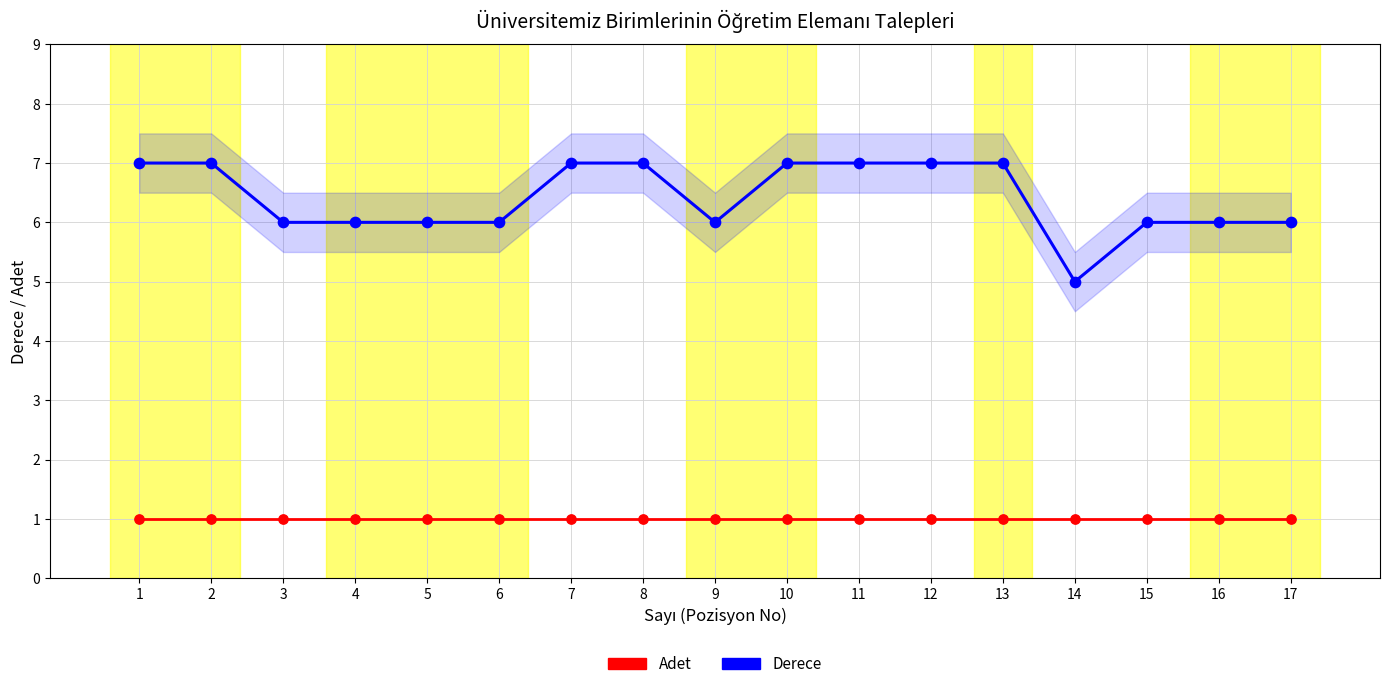

Which series reaches the minimum Y coordinate?

Adet